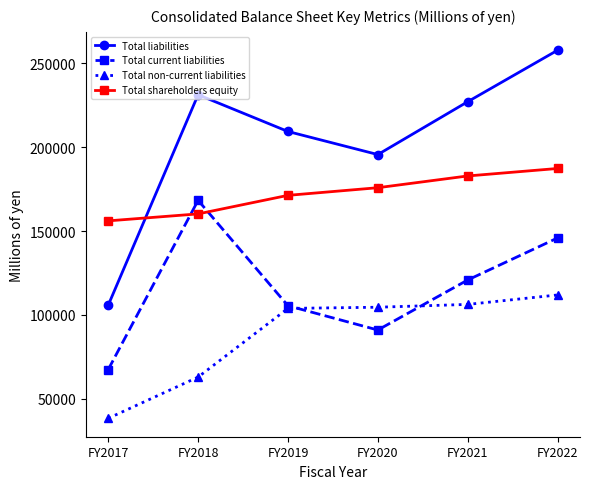

Which category has the lowest value in the Total current liabilities series?

FY2017